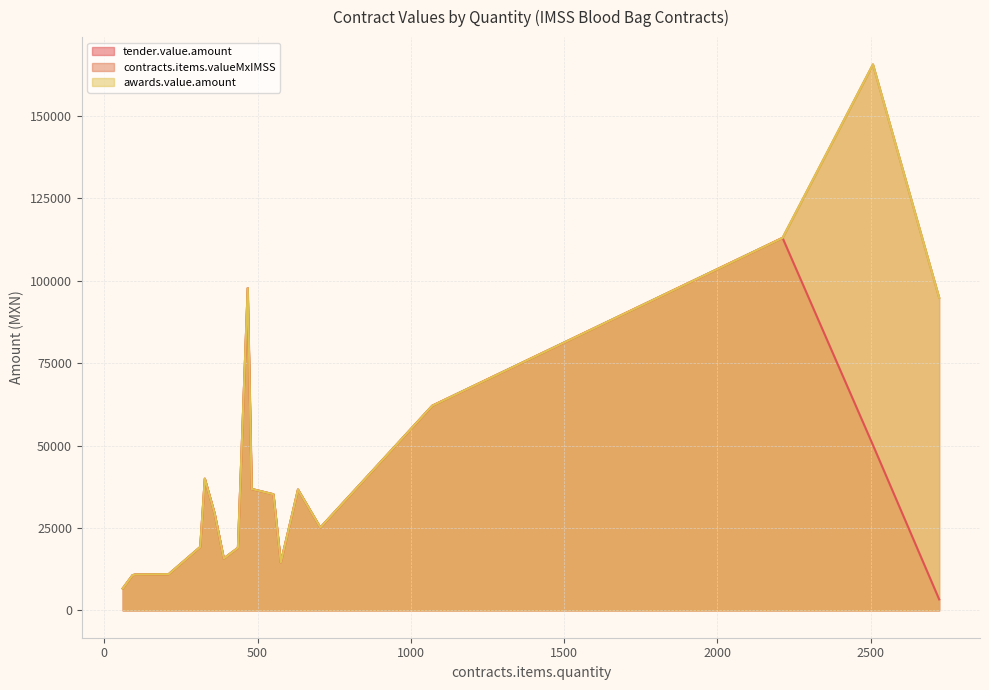

Which series changed the most between 705 and 60?

tender.value.amount